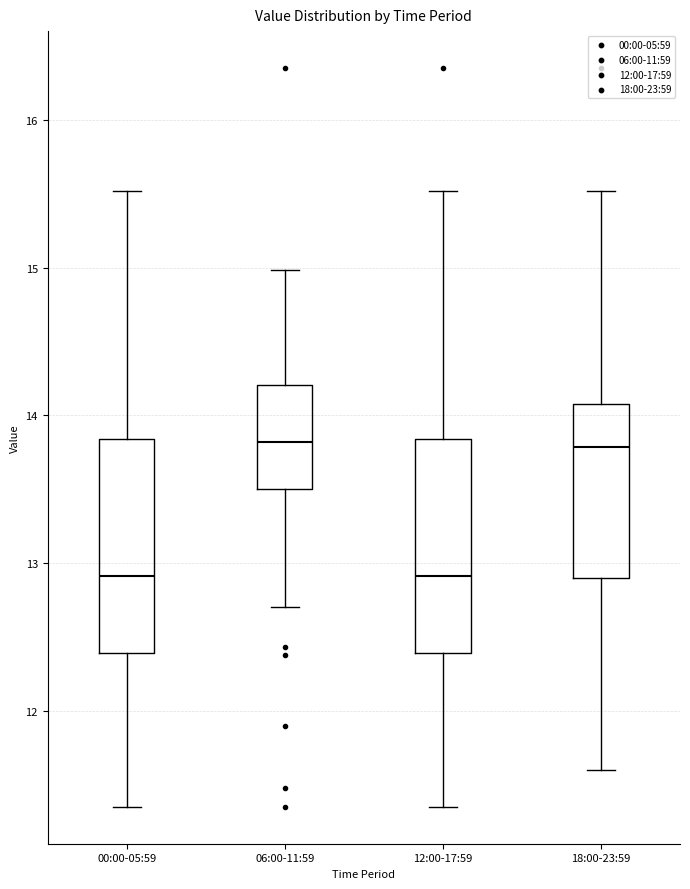

Reading left to right, read every box against the y-axis: the position of its median line, the range the box covers, and the ends of its whiskers. The values are not printed on the chart, so give them approximately, as read against the axis.

00:00-05:59: median 12.9, box 12.4 to 13.8, whiskers 11.4 to 15.5
06:00-11:59: median 13.8, box 13.5 to 14.2, whiskers 12.7 to 15.0
12:00-17:59: median 12.9, box 12.4 to 13.8, whiskers 11.4 to 15.5
18:00-23:59: median 13.8, box 12.9 to 14.1, whiskers 11.6 to 15.5